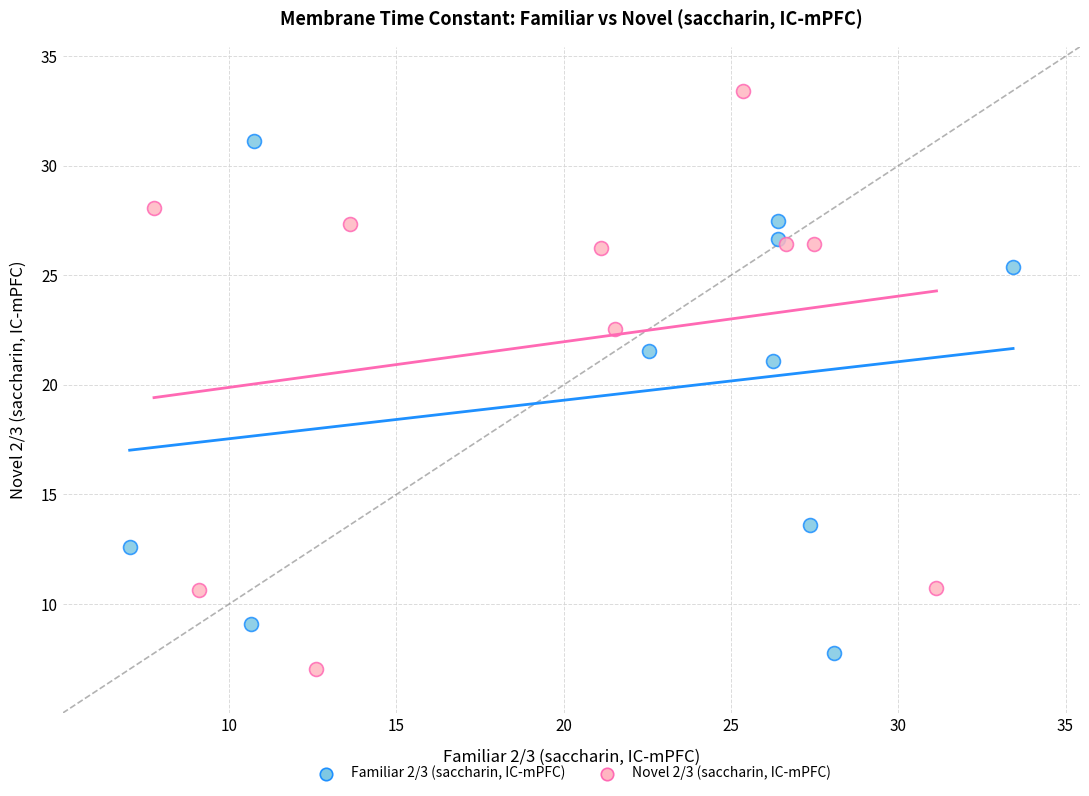

Which series reaches the maximum Y coordinate?

Novel 2/3 (saccharin, IC-mPFC)